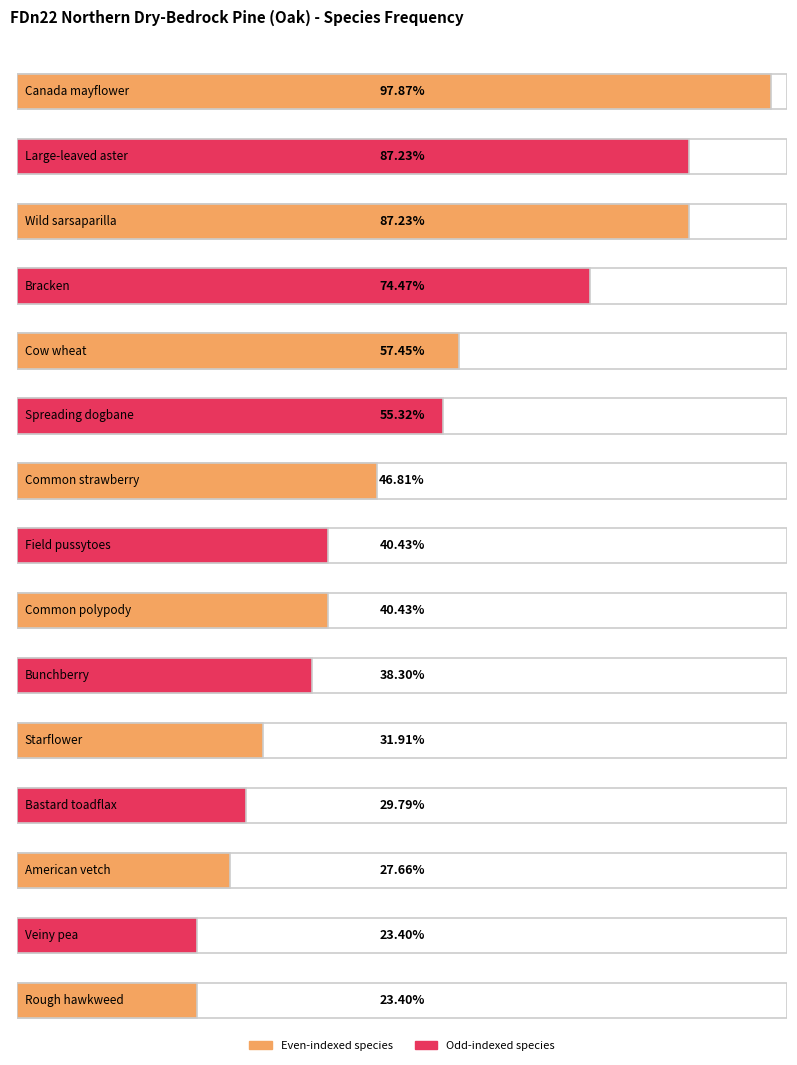

Reading right to left, what are all the values shown in this chart?

Rough hawkweed=23.4	Veiny pea=23.4	American vetch=27.7	Bastard toadflax=29.8	Starflower=31.9	Bunchberry=38.3	Common polypody=40.4	Field pussytoes=40.4	Common strawberry=46.8	Spreading dogbane=55.3	Cow wheat=57.5	Bracken=74.5	Wild sarsaparilla=87.2	Large-leaved aster=87.2	Canada mayflower=97.9